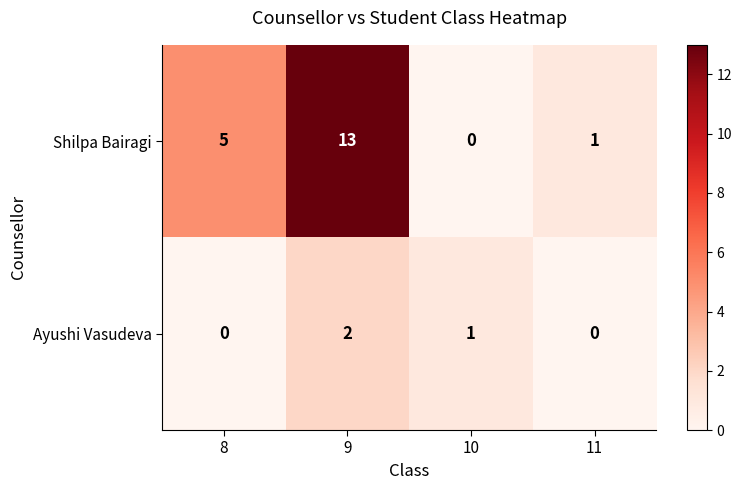

What is the spread (max minus min) of values at 9?

11